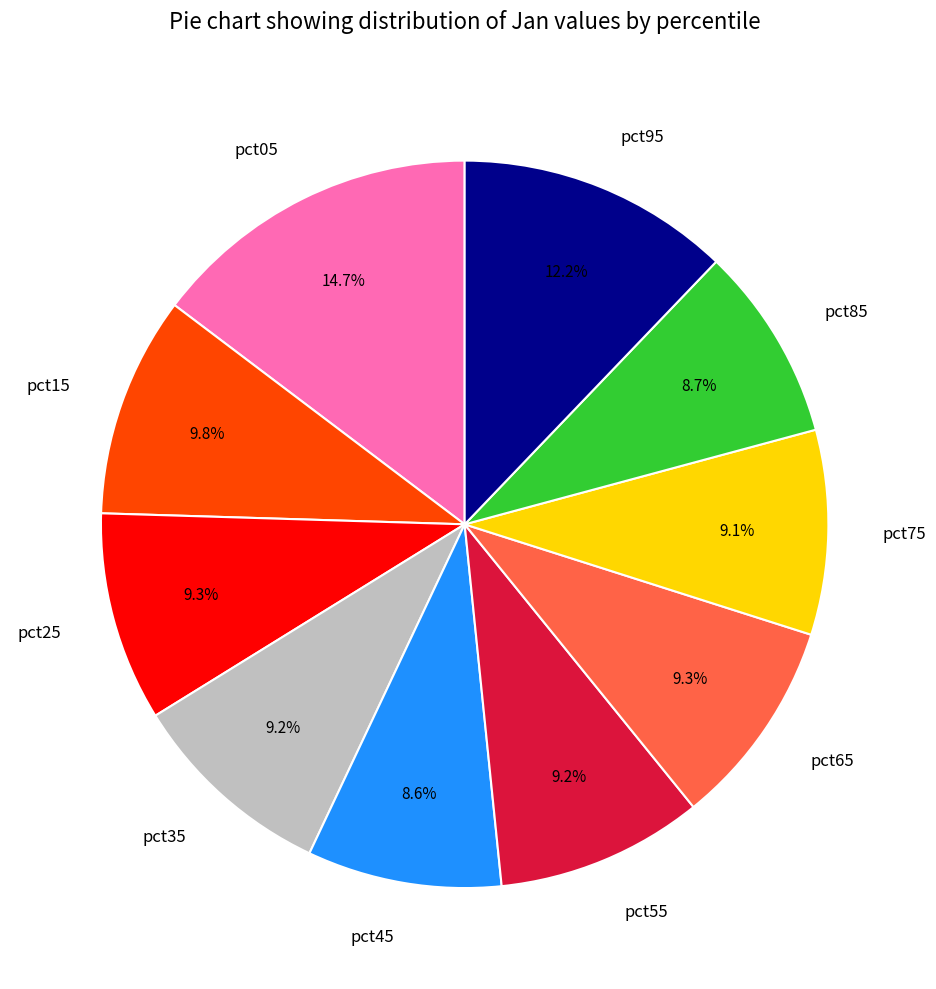

Which slice is the largest?

pct05